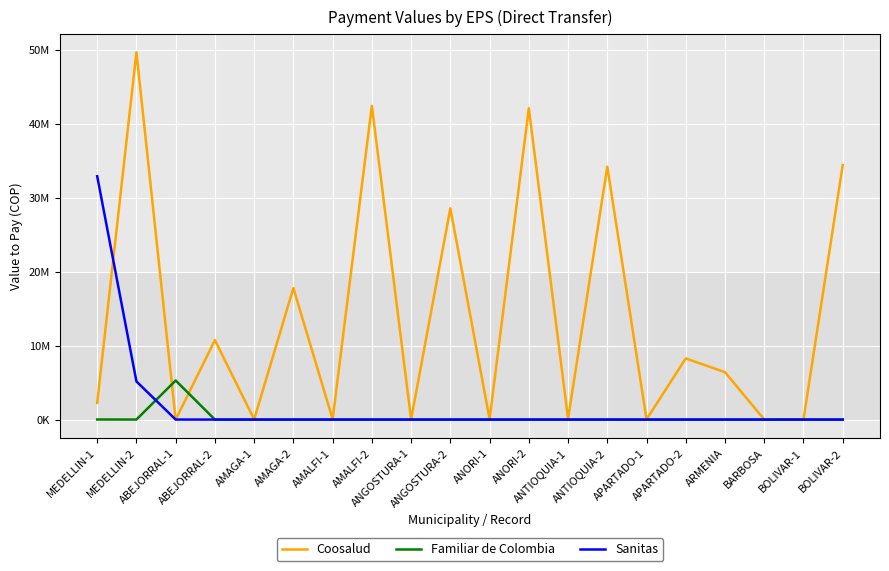

In Coosalud, how many points are higher than both neighbors (excluding endpoints)?

8